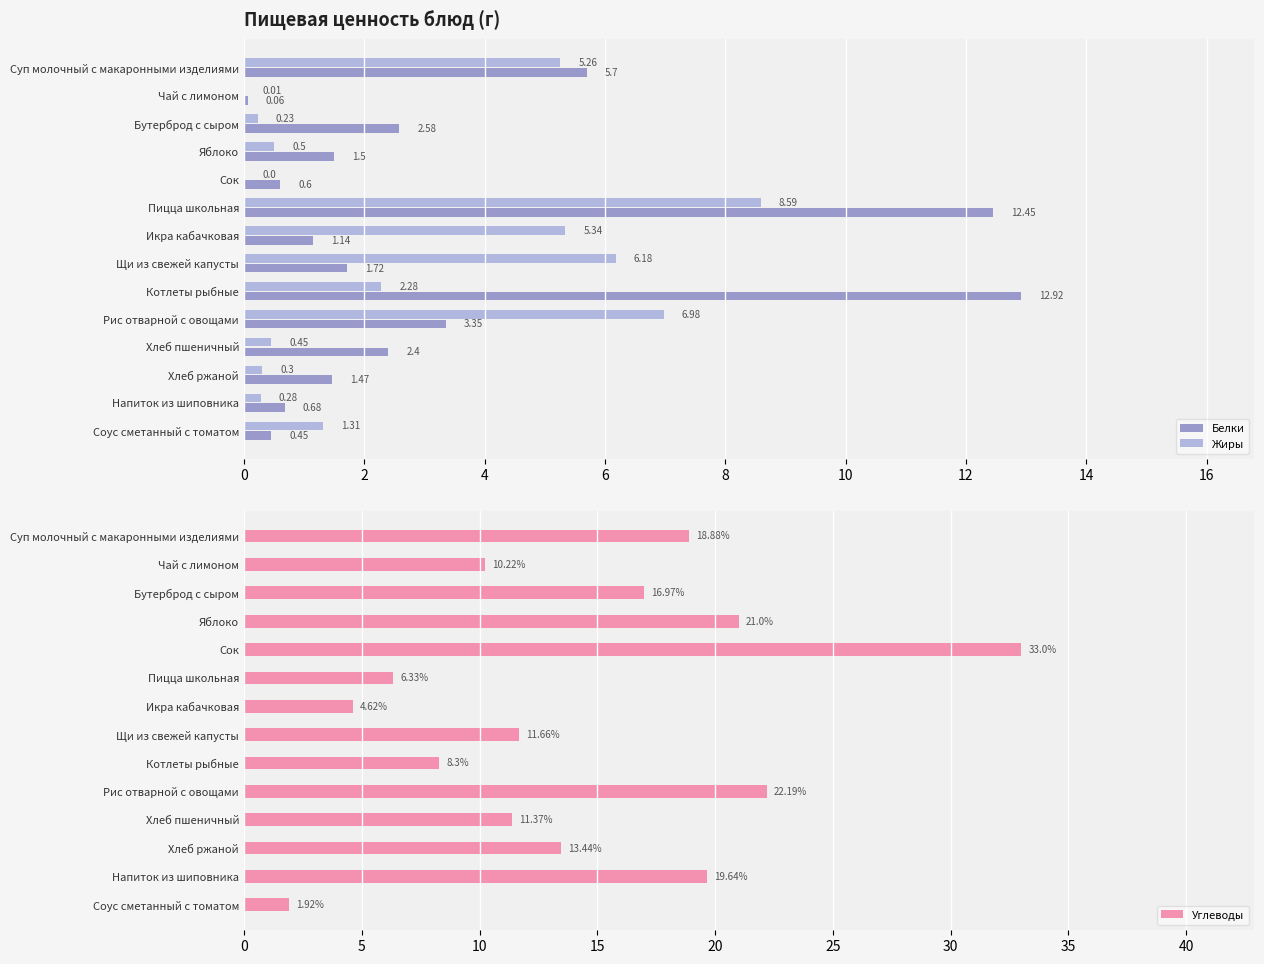

Are the bars horizontal?

Yes